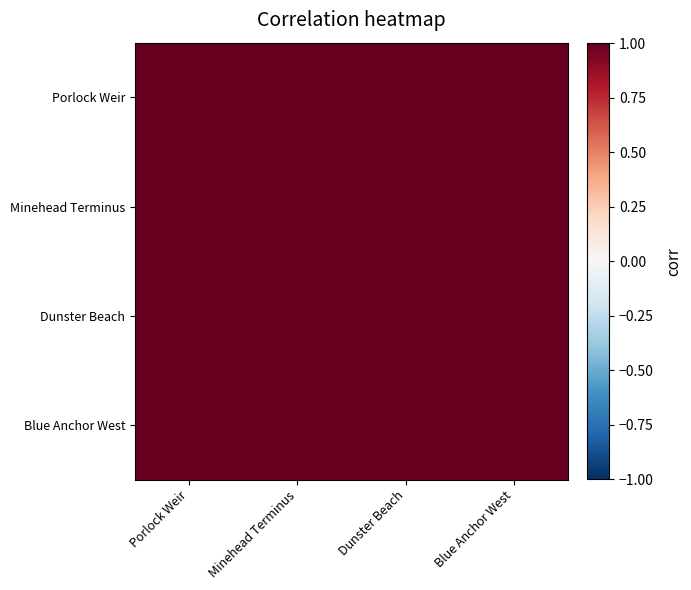

Which category has the highest value across all series?

Blue Anchor West